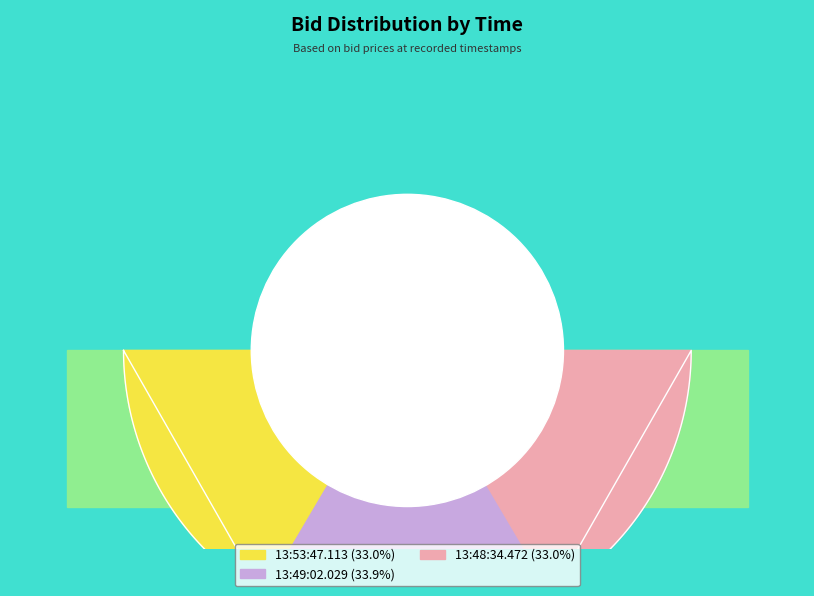

Do 13:53:47.113 and 13:48:34.472 together represent more than half of the pie?

Yes